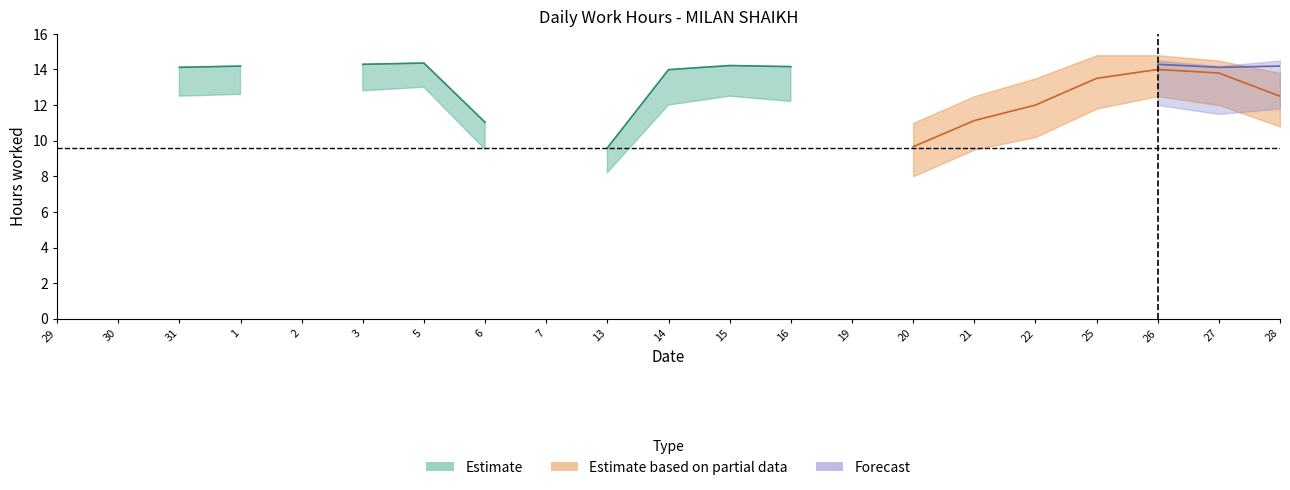

Is this an area chart (filled region under the line)?

No